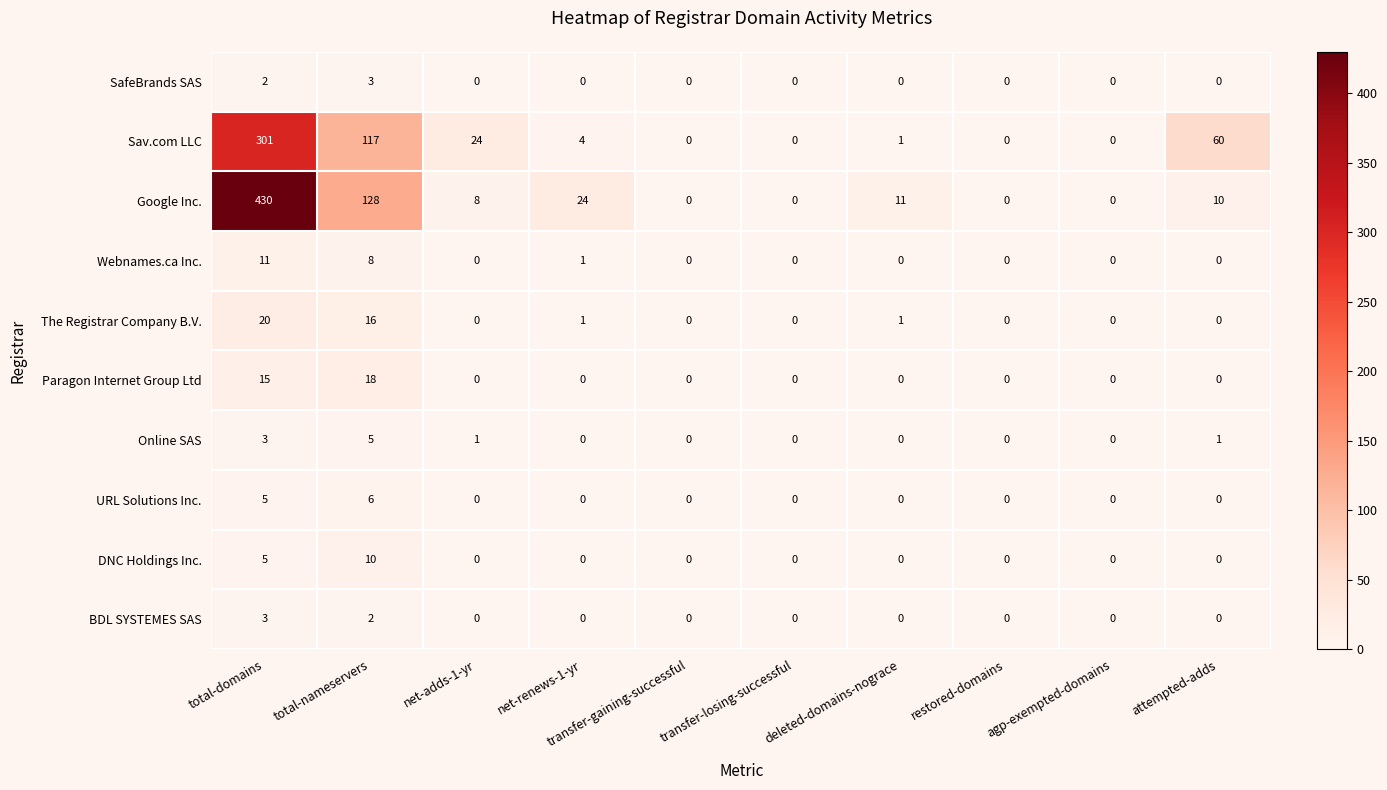

Between total-domains and agp-exempted-domains, which series saw the biggest shift?

Google Inc.